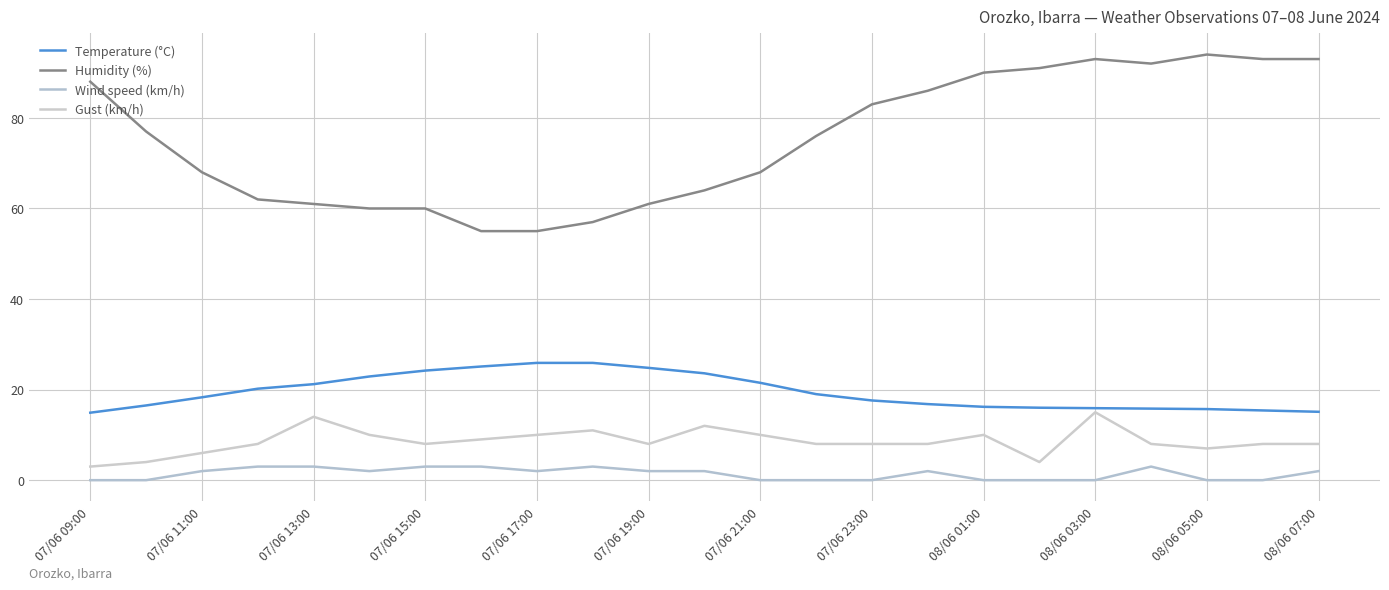

True or false: Humidity (%) and Temperature (°C) intersect in this chart.

False